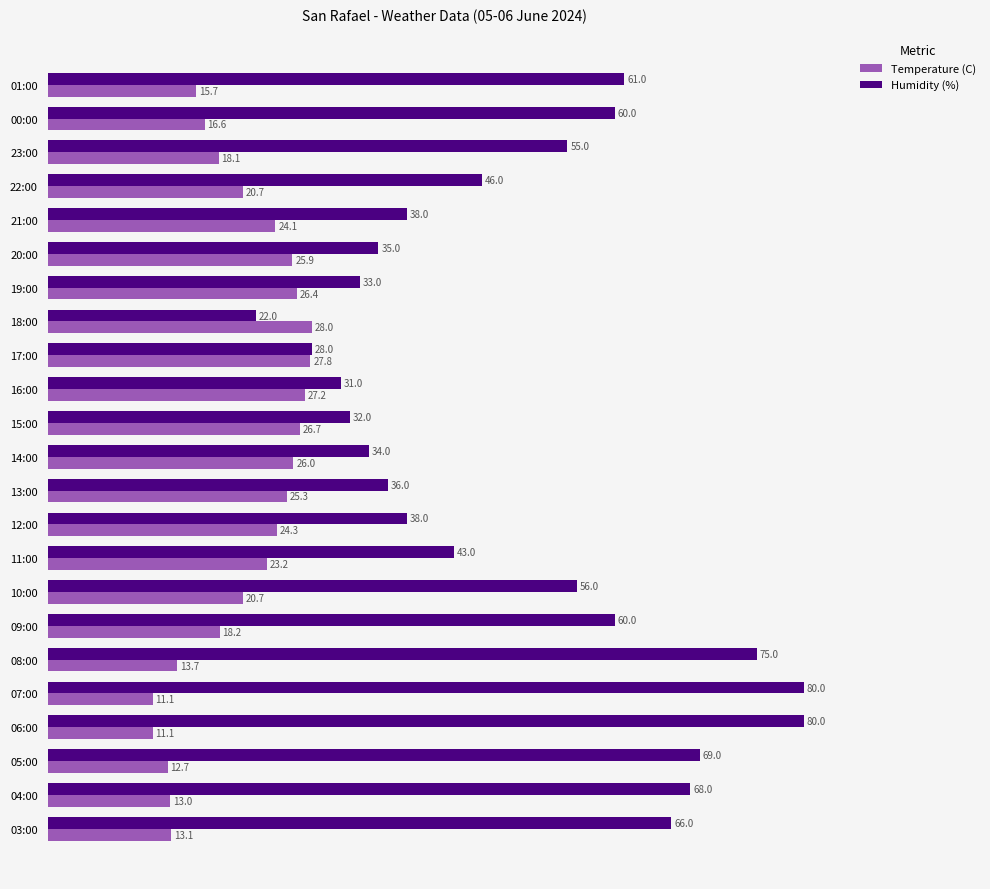

What is the difference between the maximum and minimum values in the Humidity (%) series?

58.0